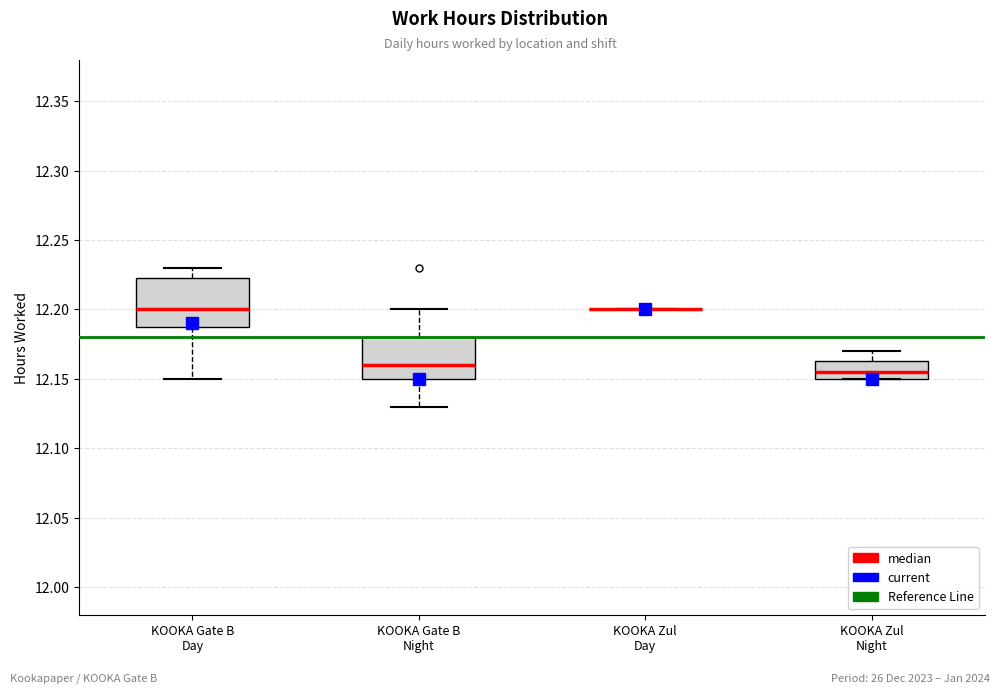

Reading left to right, transcribe this box plot: for each box, give where its median line is, the range the box spans, and where its two whiskers end, as read against the y-axis. The values are not printed on the chart, so give them approximately, as read against the axis.

KOOKA Gate B Day: median 12.200, box 12.190 to 12.225, whiskers 12.150 to 12.230
KOOKA Gate B Night: median 12.160, box 12.150 to 12.180, whiskers 12.130 to 12.200
KOOKA Zul Day: box collapsed to a line at 12.200, whiskers 12.200 to 12.200
KOOKA Zul Night: median 12.155, box 12.150 to 12.165, whiskers 12.150 to 12.170